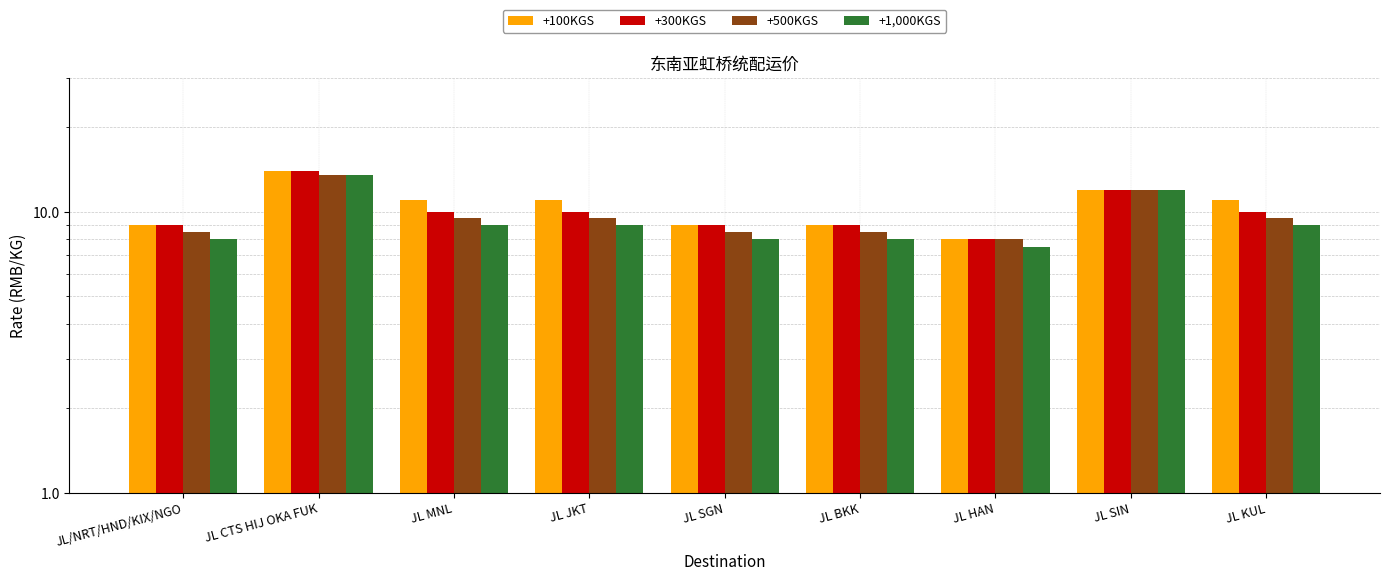

True or false: +300KGS has a value of 8.0 at JL HAN.

True